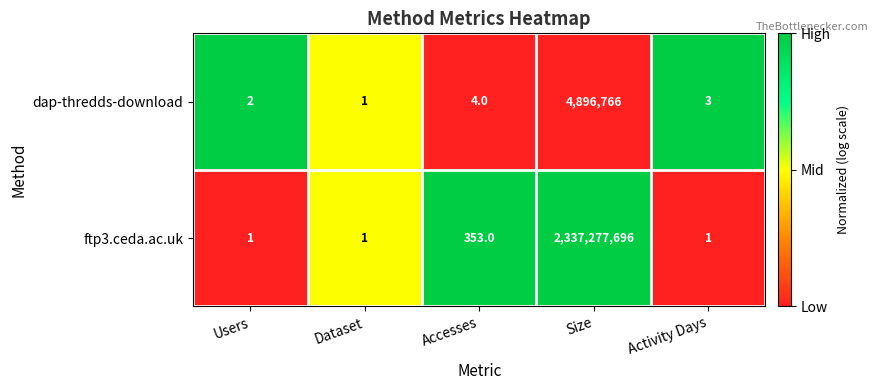

Is it true that dap-thredds-download equals 4896766 at Size?

True